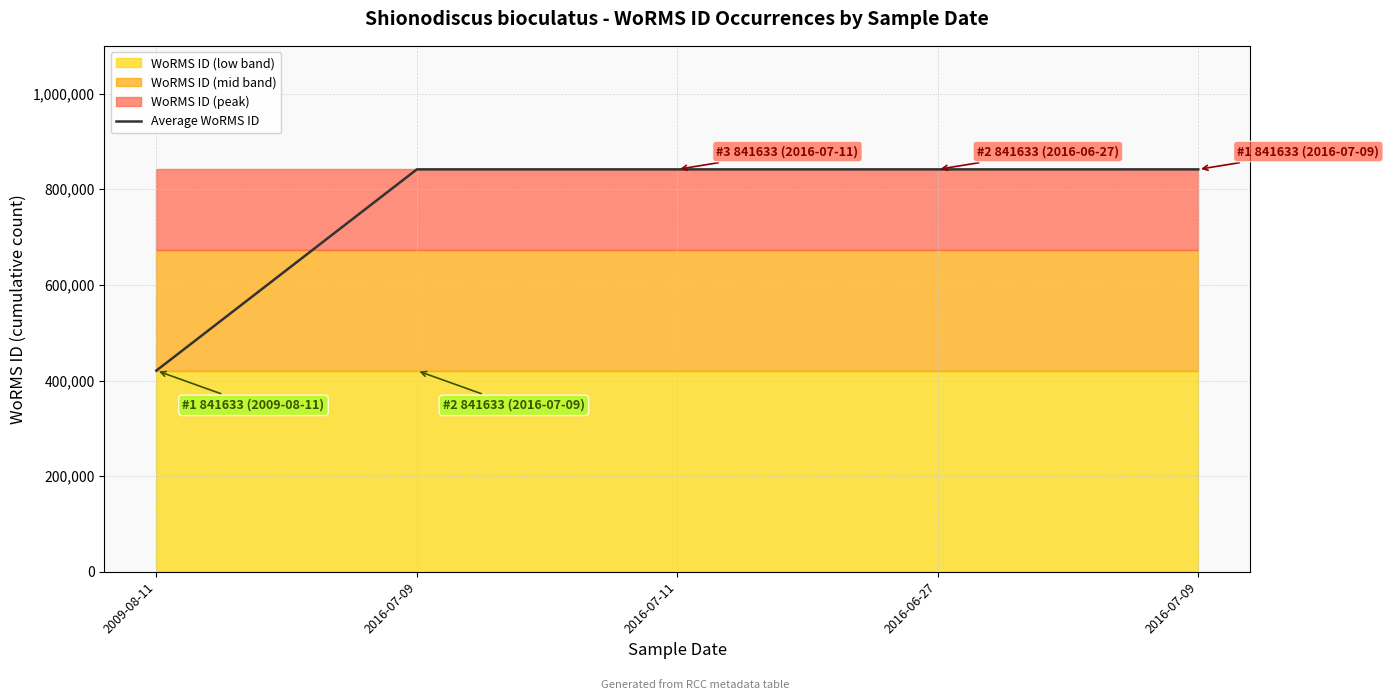

What is the smallest value displayed?

420816.5